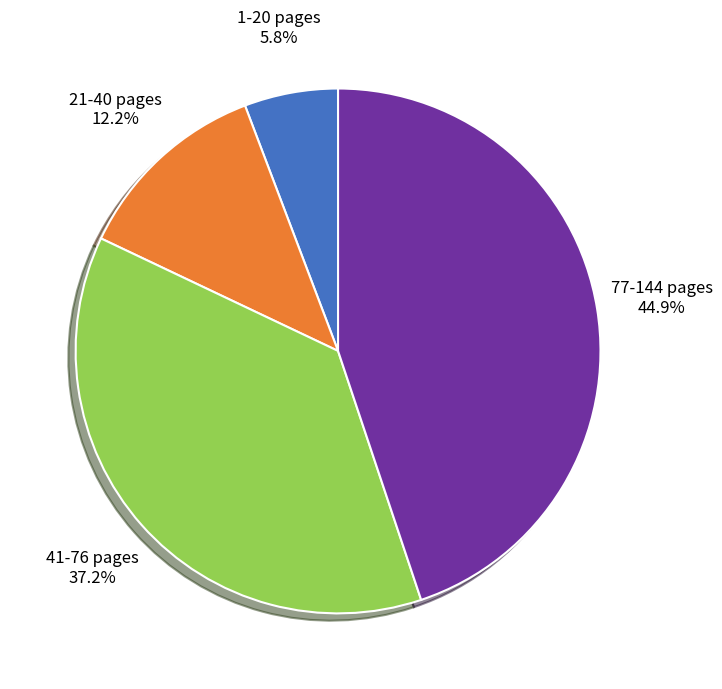

Is there any slice that represents more than half of the pie?

No